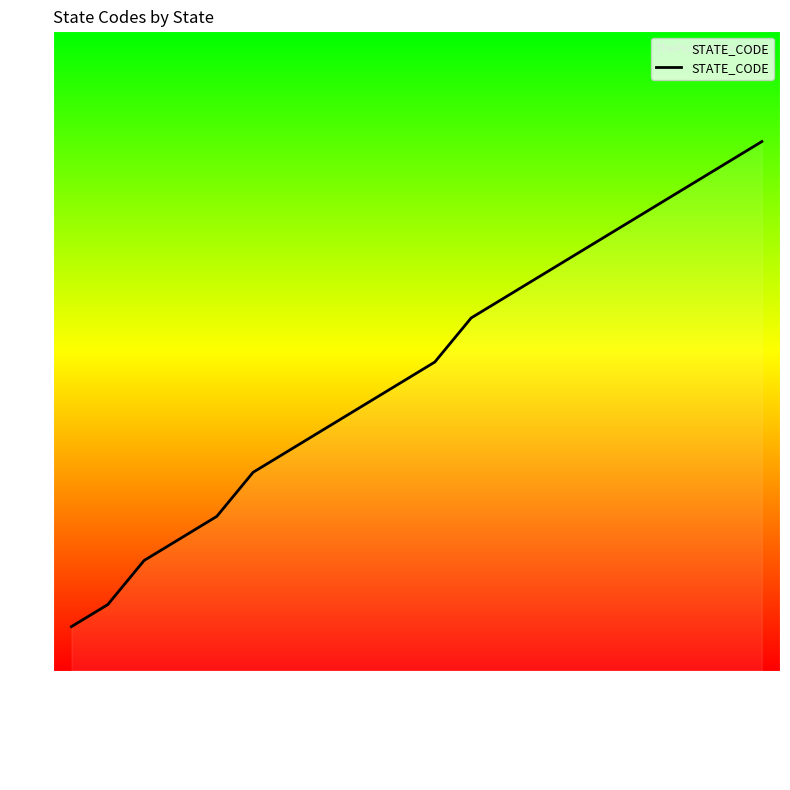

What is the label of the 19th point from the left?

Louisiana